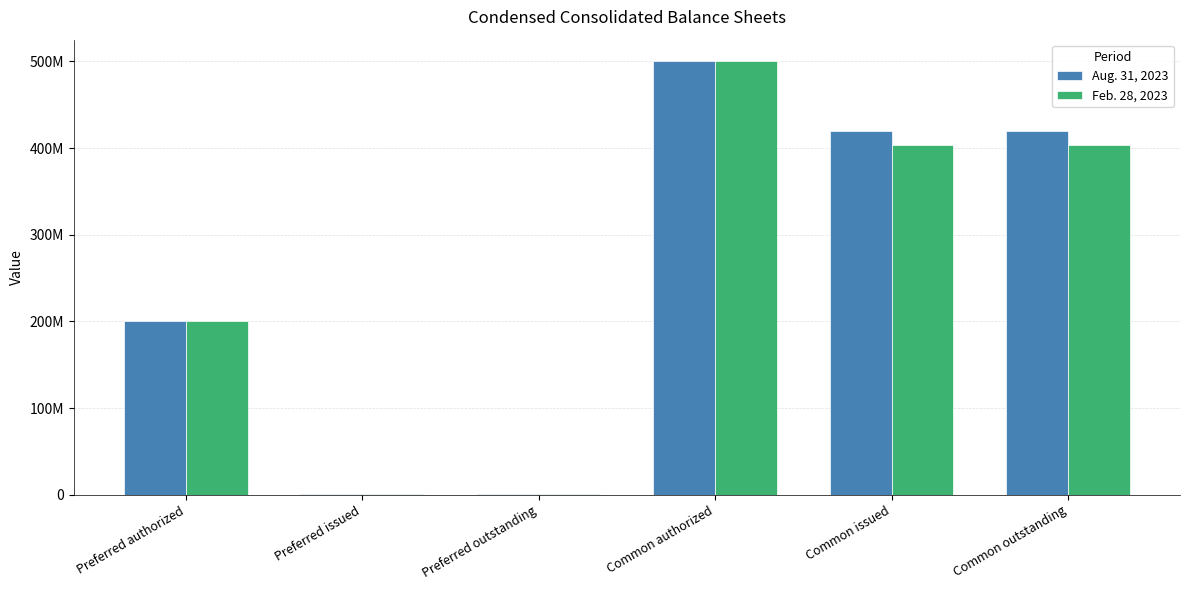

What are all the series names shown in the legend?

Aug. 31, 2023, Feb. 28, 2023